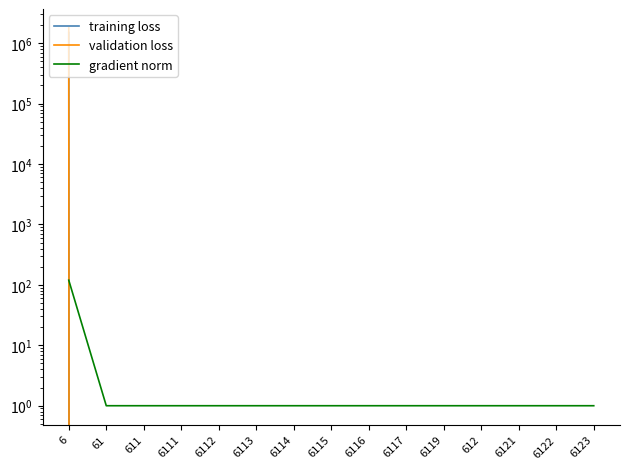

Which series has the largest total across all categories?

validation loss